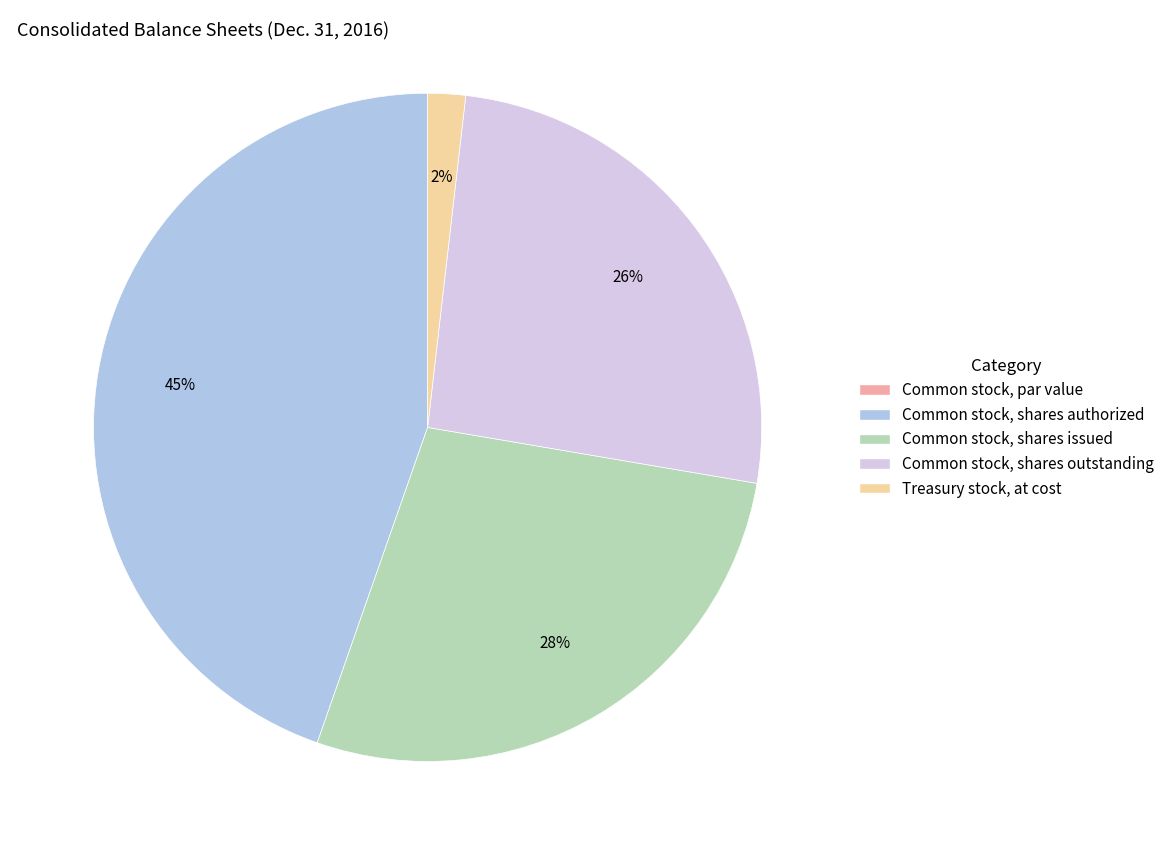

To the nearest percent, what portion does Treasury stock, at cost represent?

2%